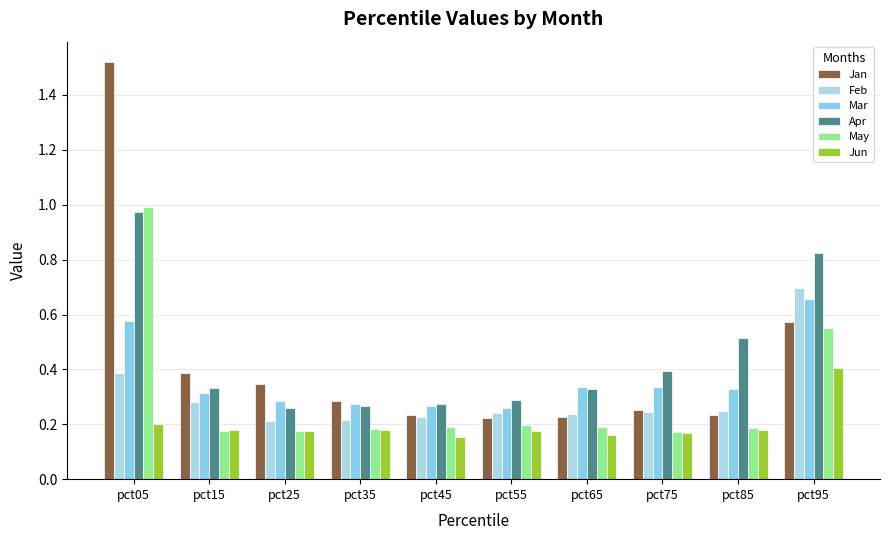

How many Mar values are between 0 and 1?

10